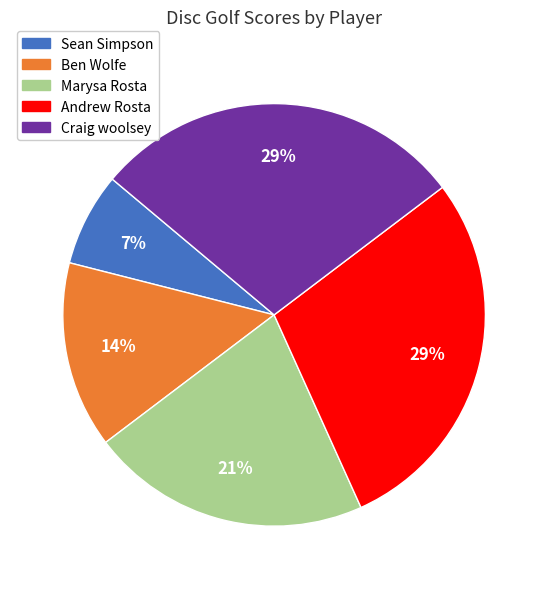

Do Craig woolsey and Sean Simpson together represent more than half of the pie?

No